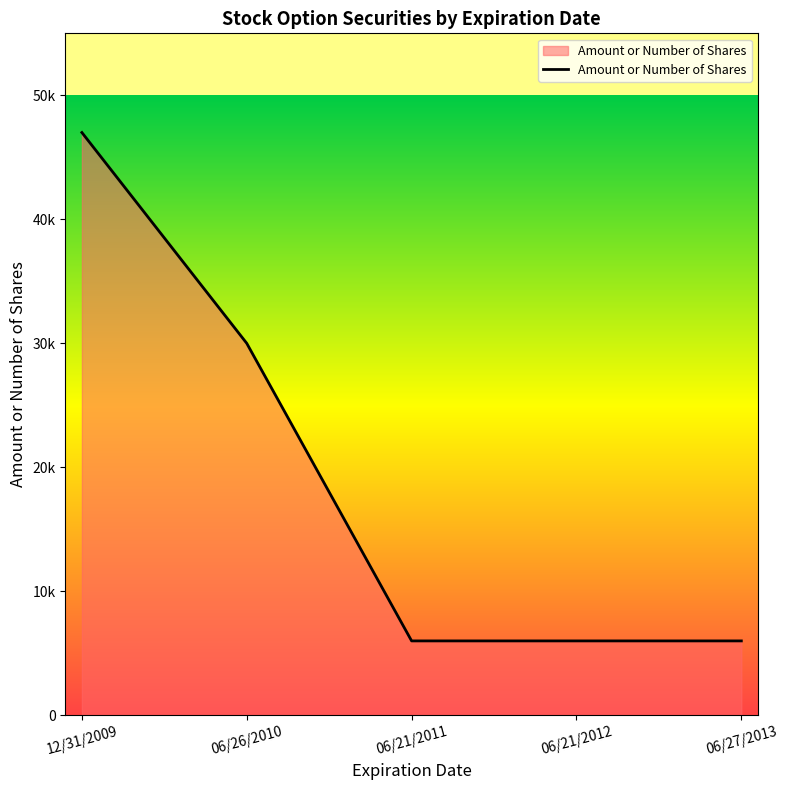

What is the sum of the values at 06/21/2011 and 06/27/2013?

12000